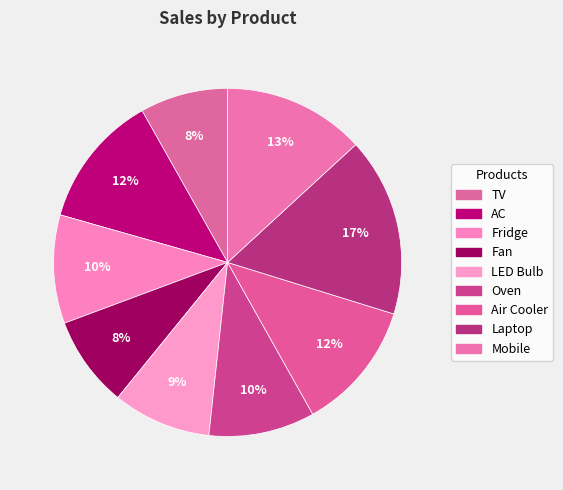

Is there a majority slice in this chart?

No